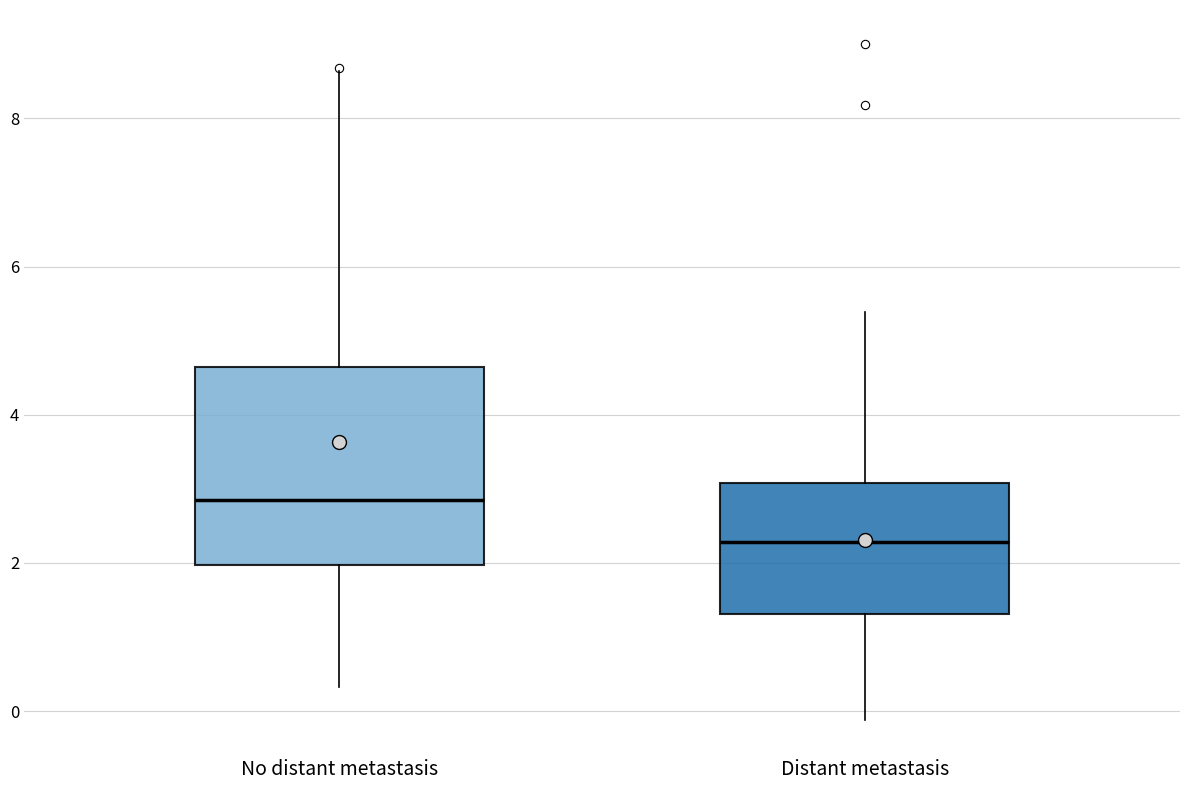

Comparing the boxes themselves (not the whiskers), which one is the tallest?

No distant metastasis